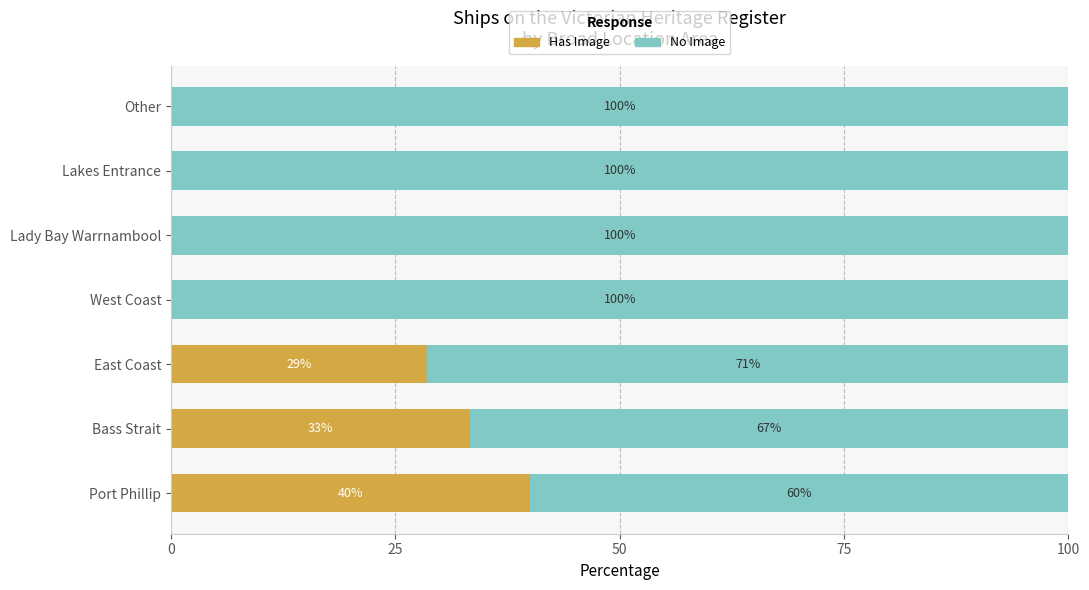

What are all the series names shown in the legend?

Has Image, No Image